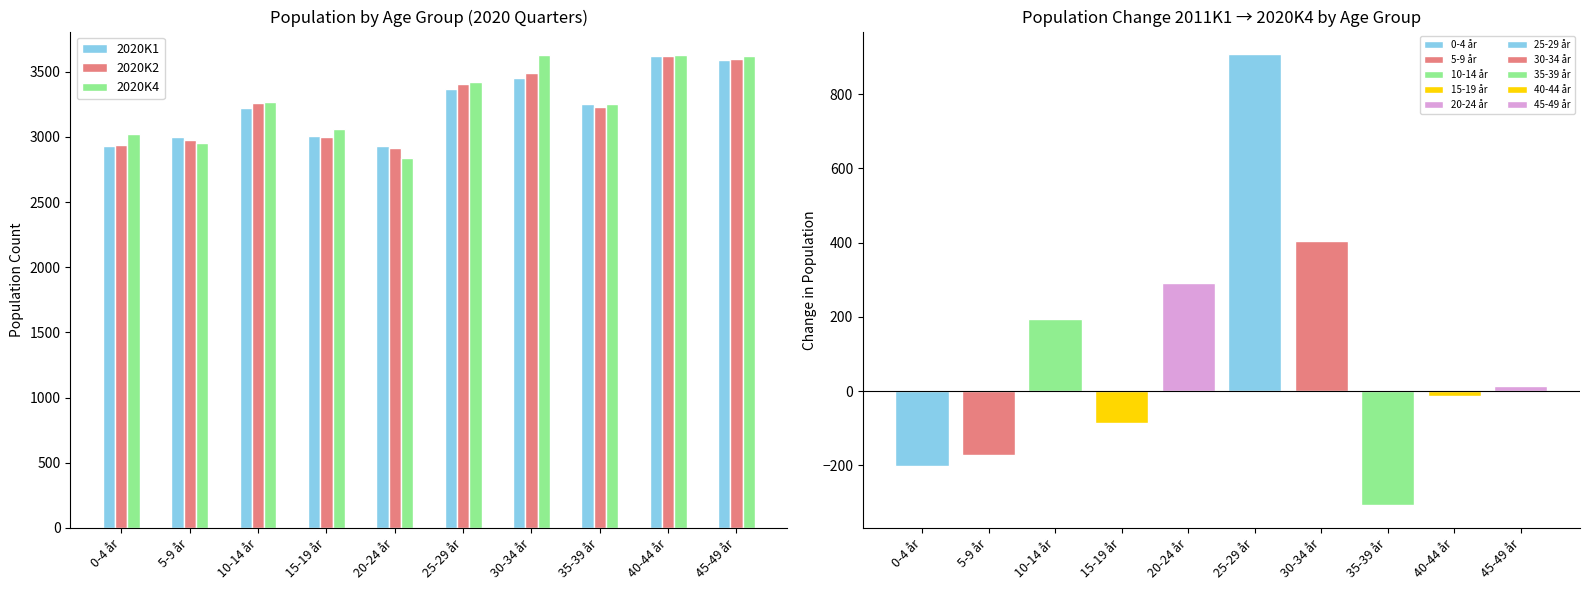

Reading left to right, extract all data points from this chart.

2020K1: 2927	3002	3225	3004	2929	3368	3452	3250	3617	3593
2020K2: 2935	2974	3259	3001	2914	3403	3490	3228	3622	3598
2020K4: 3019	2955	3266	3057	2838	3422	3627	3254	3625	3617